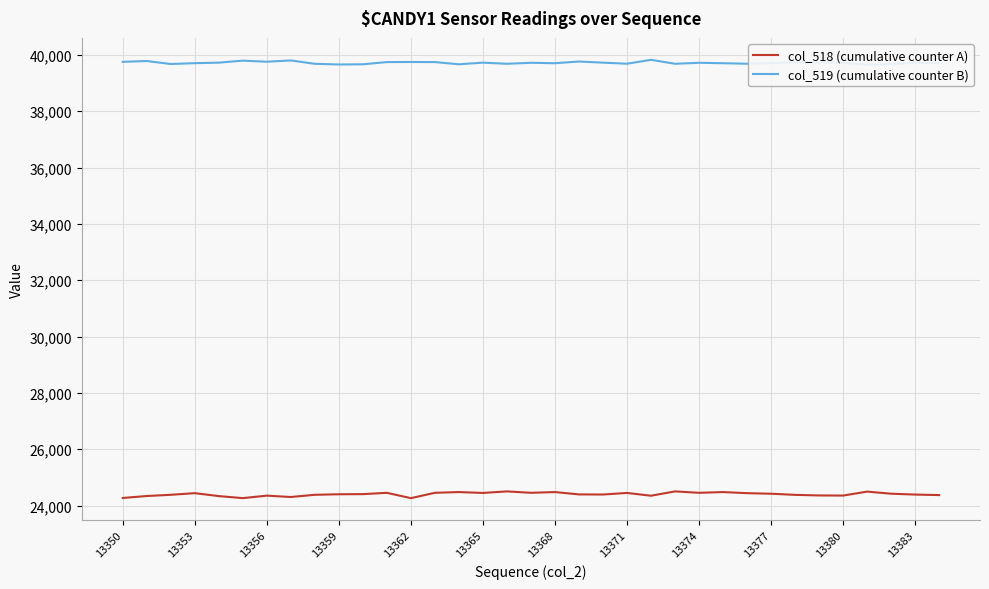

True or false: col_518 (cumulative counter A) and col_519 (cumulative counter B) cross at least once.

False